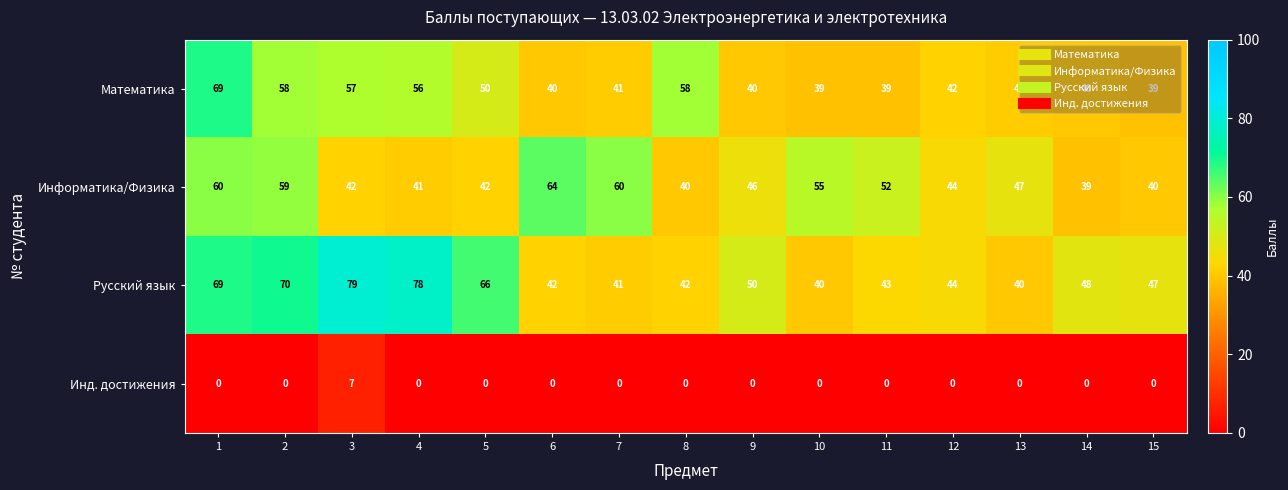

Is it true that Математика equals 40 at 14?

True